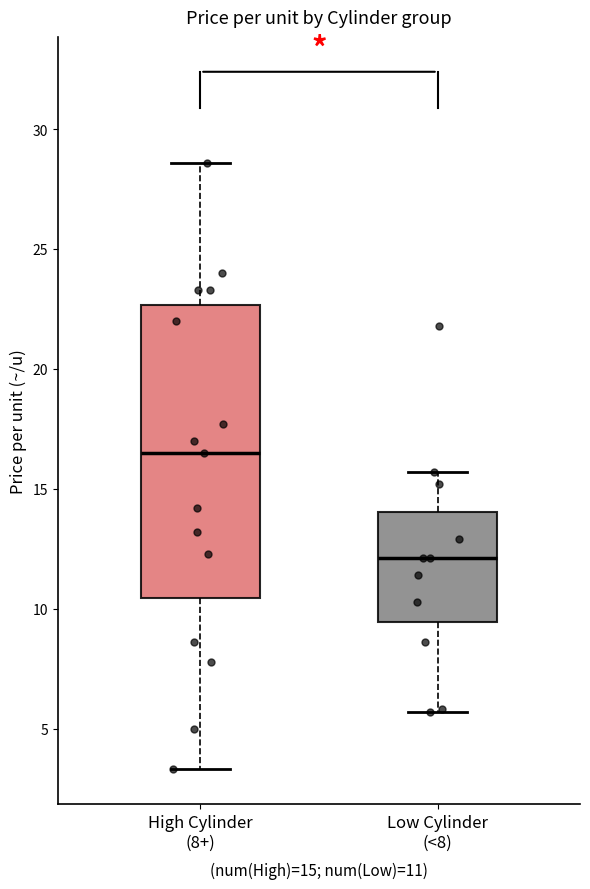

Where is the upper edge of the box for Low Cylinder (<8) on the y-axis? The values are not printed on the chart, so give them approximately, as read against the axis.

14.0